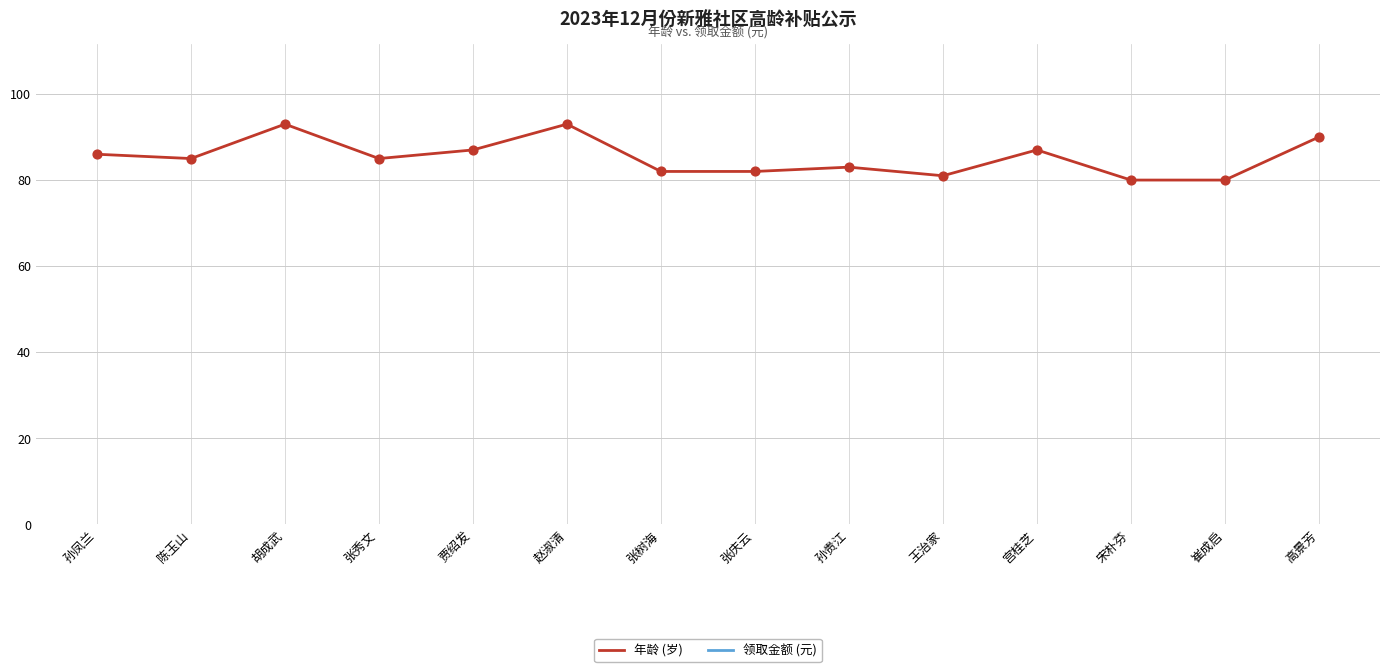

What is the total value across all series at 崔成启?

230